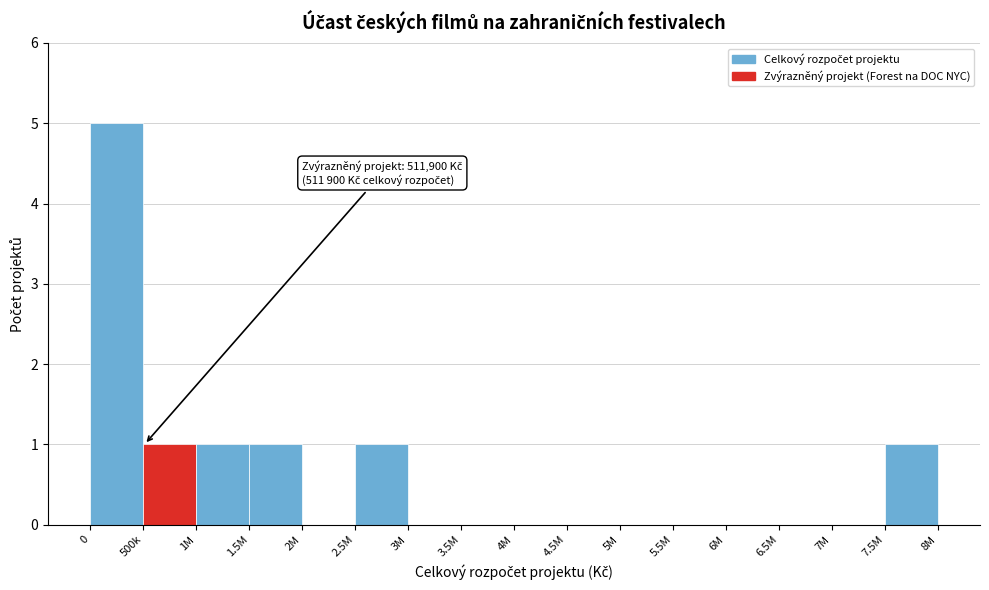

Reading left to right, what are all the values shown in this chart?

0=5	500k=1	1M=1	1.5M=1	2M=0	2.5M=1	3M=0	3.5M=0	4M=0	4.5M=0	5M=0	5.5M=0	6M=0	6.5M=0	7M=0	7.5M=1